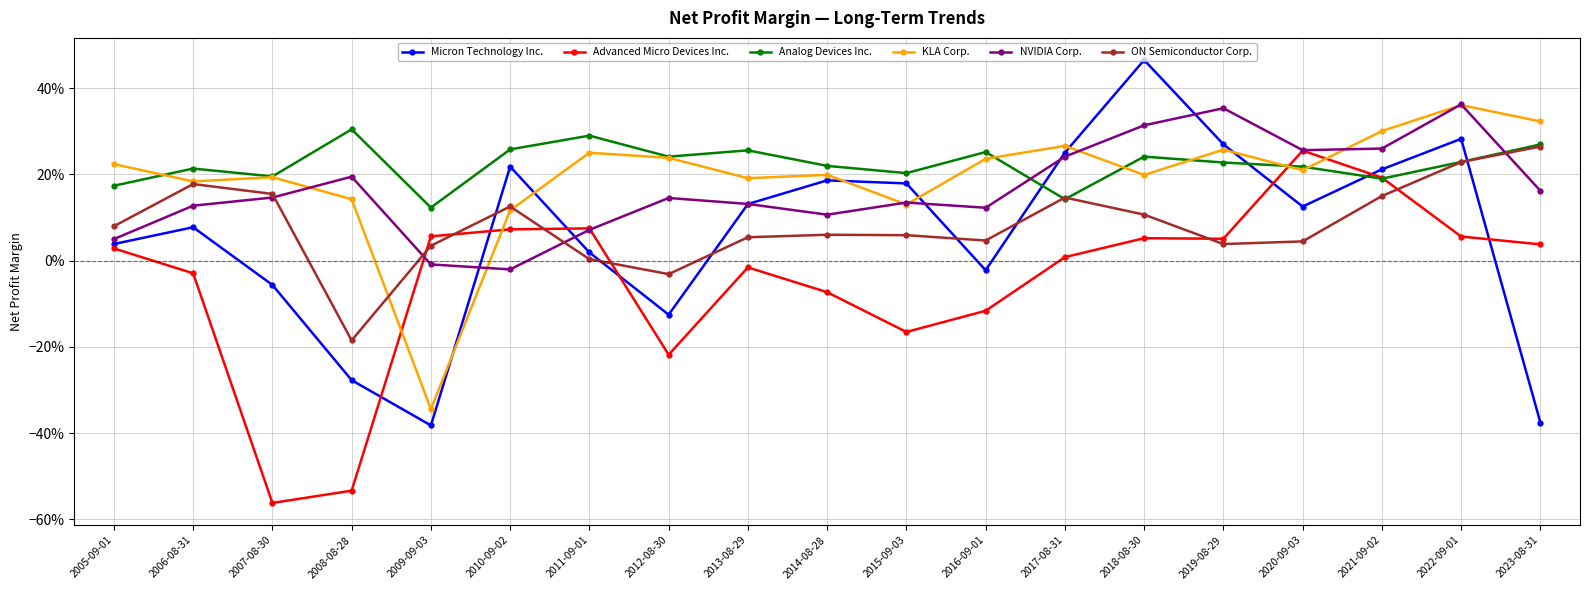

Reading right to left, what are all the values shown in this chart?

Micron Technology Inc.: -0.4	0.3	0.2	0.1	0.3	0.5	0.3	-0.0	0.2	0.2	0.1	-0.1	0.0	0.2	-0.4	-0.3	-0.1	0.1	0.0
Advanced Micro Devices Inc.: 0.0	0.1	0.2	0.3	0.1	0.1	0.0	-0.1	-0.2	-0.1	-0.0	-0.2	0.1	0.1	0.1	-0.5	-0.6	-0.0	0.0
Analog Devices Inc.: 0.3	0.2	0.2	0.2	0.2	0.2	0.1	0.3	0.2	0.2	0.3	0.2	0.3	0.3	0.1	0.3	0.2	0.2	0.2
KLA Corp.: 0.3	0.4	0.3	0.2	0.3	0.2	0.3	0.2	0.1	0.2	0.2	0.2	0.3	0.1	-0.3	0.1	0.2	0.2	0.2
NVIDIA Corp.: 0.2	0.4	0.3	0.3	0.4	0.3	0.2	0.1	0.1	0.1	0.1	0.1	0.1	-0.0	-0.0	0.2	0.1	0.1	0.0
ON Semiconductor Corp.: 0.3	0.2	0.1	0.0	0.0	0.1	0.1	0.0	0.1	0.1	0.1	-0.0	0.0	0.1	0.0	-0.2	0.2	0.2	0.1